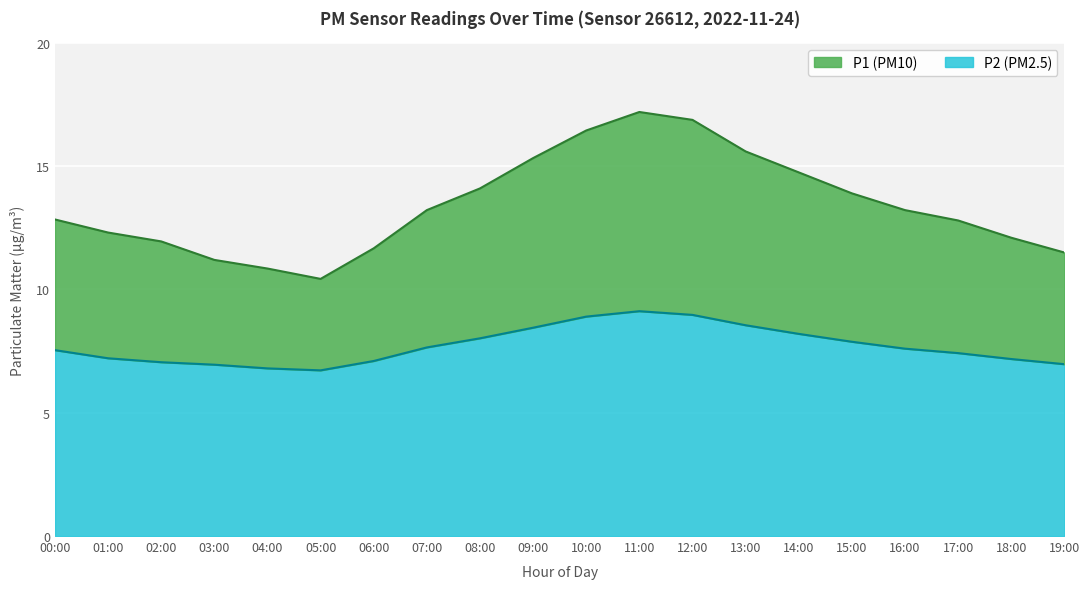

List the series in order of their overall mean, highest first.

P1, P2